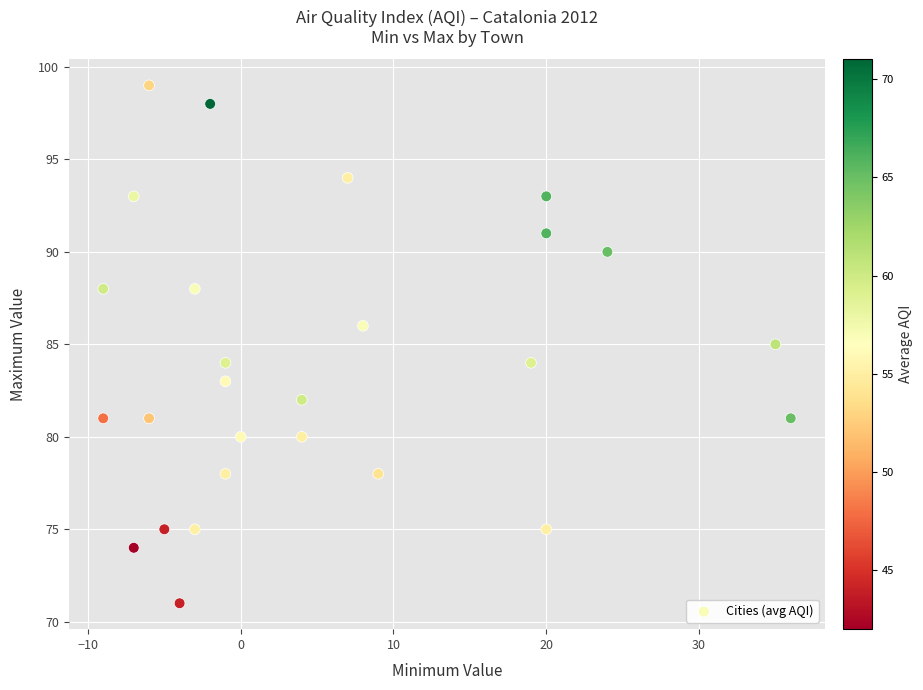

What is the range of Y values (max minus min)?

28